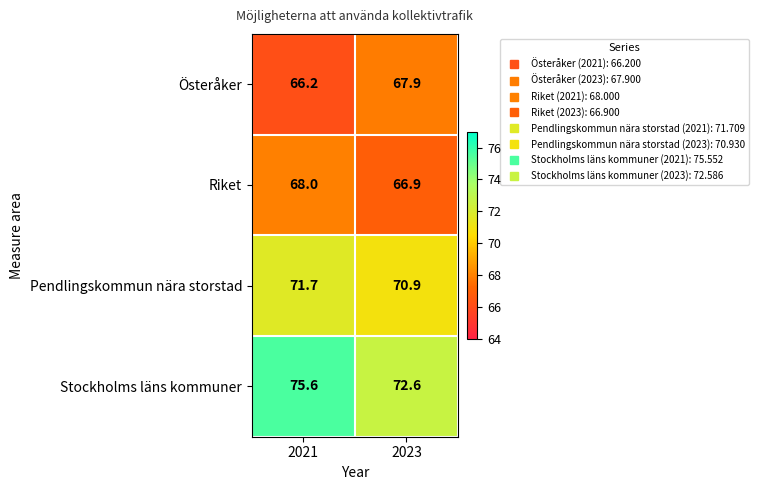

What is the sum of all Pendlingskommun nära storstad values?

142.6